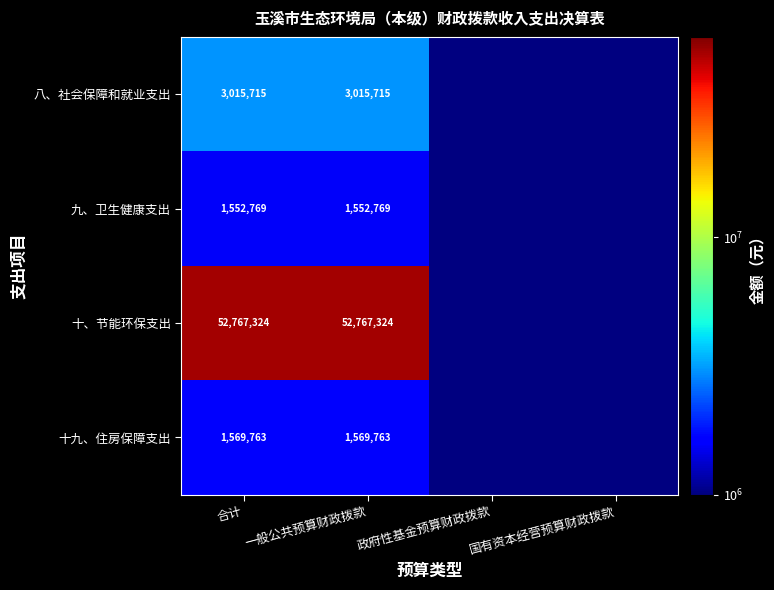

At which category does the chart reach its minimum across all series?

合计